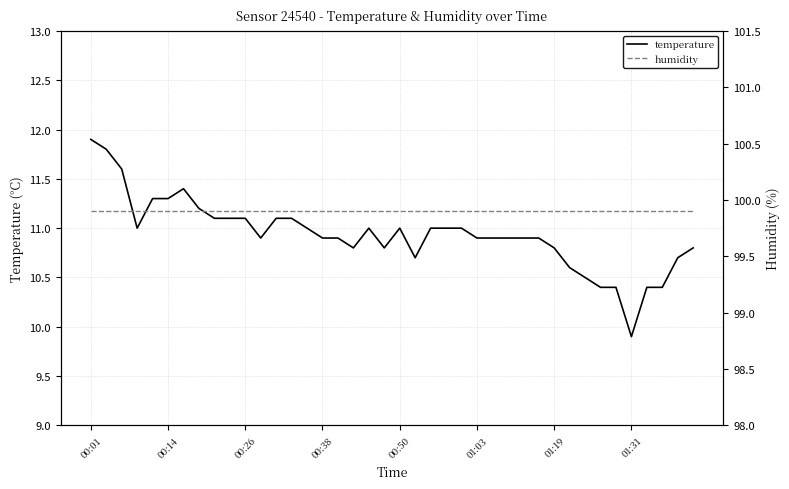

What is the maximum value for temperature?

11.9